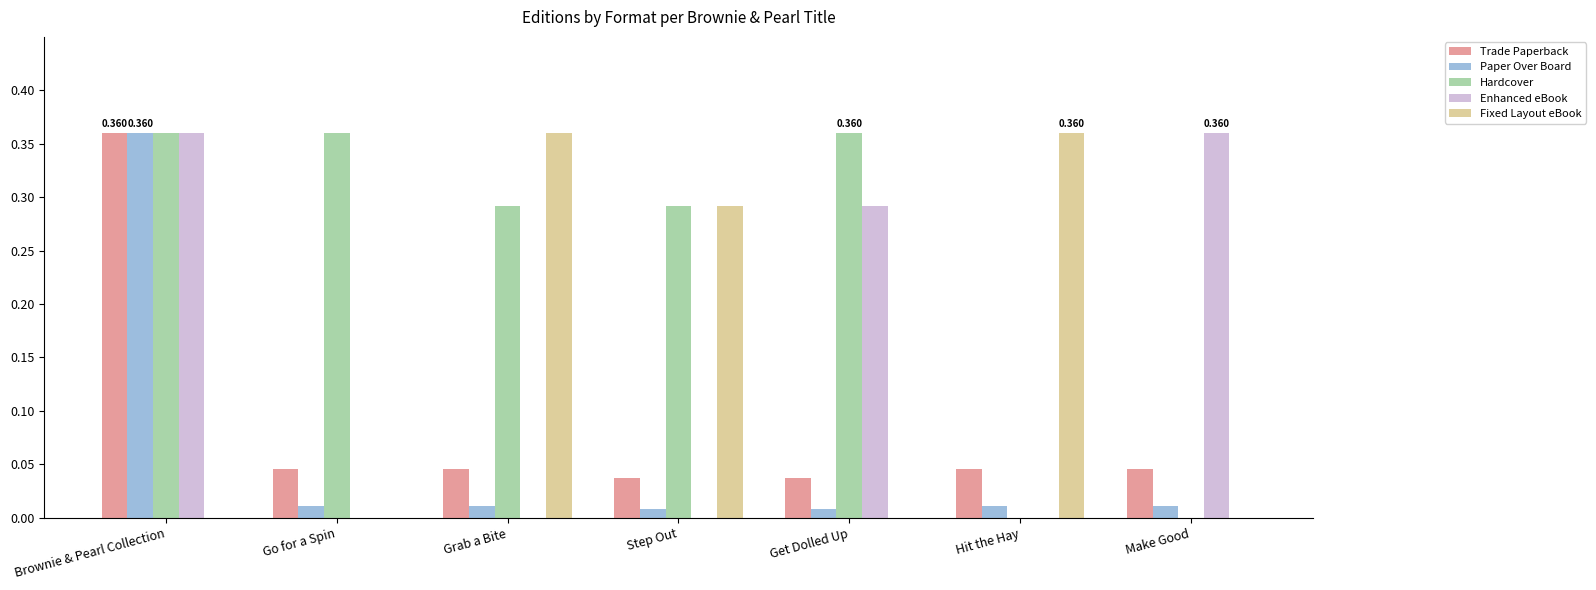

Which series changed the most between Grab a Bite and Hit the Hay?

Hardcover